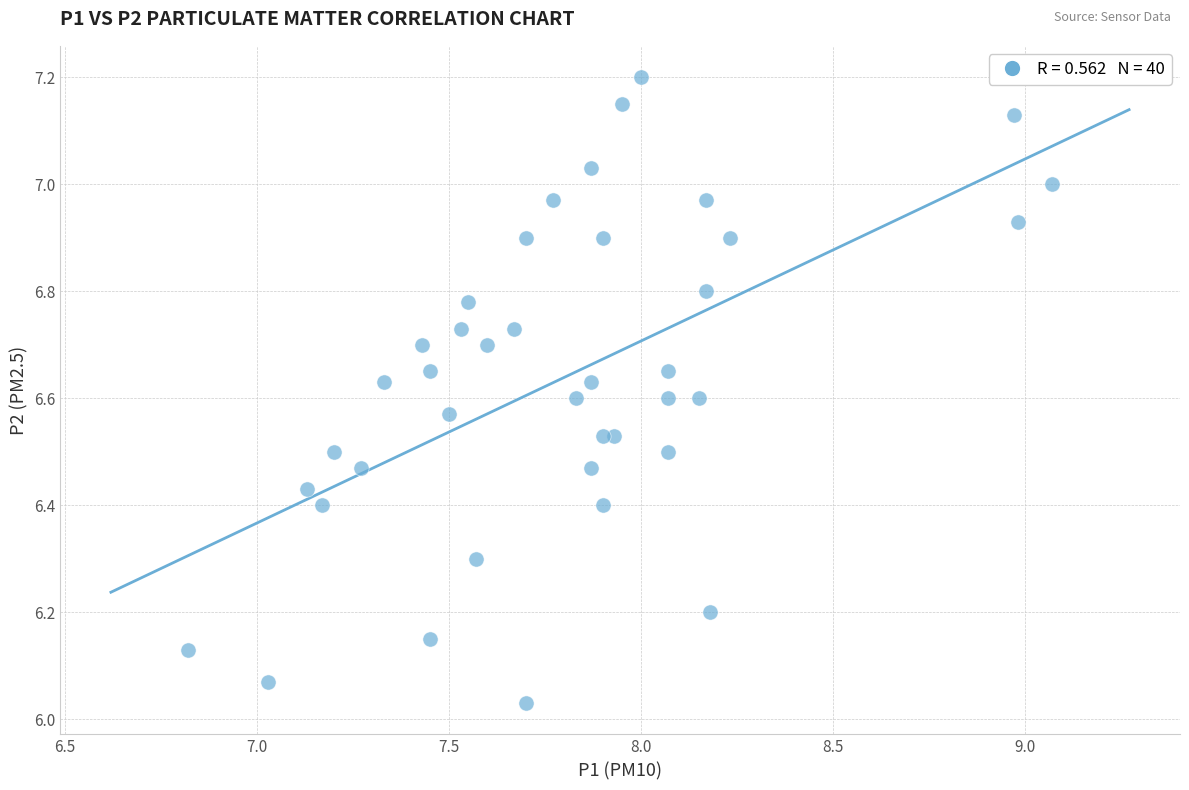

What is the range of X values (max minus min)?

2.2